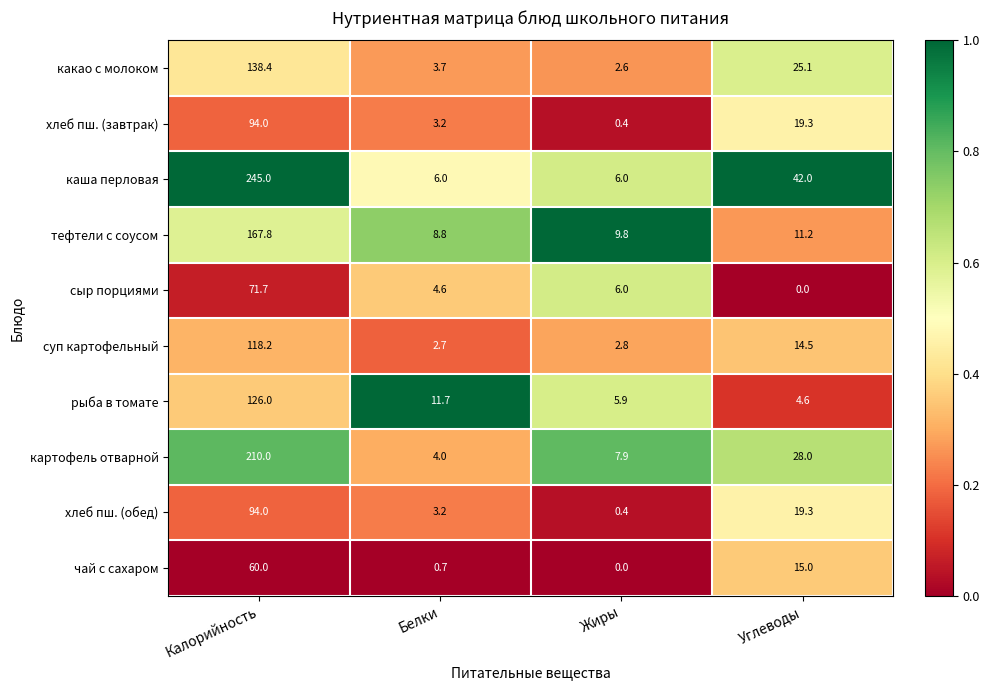

What is the difference between the highest and lowest values at Углеводы?

42.0